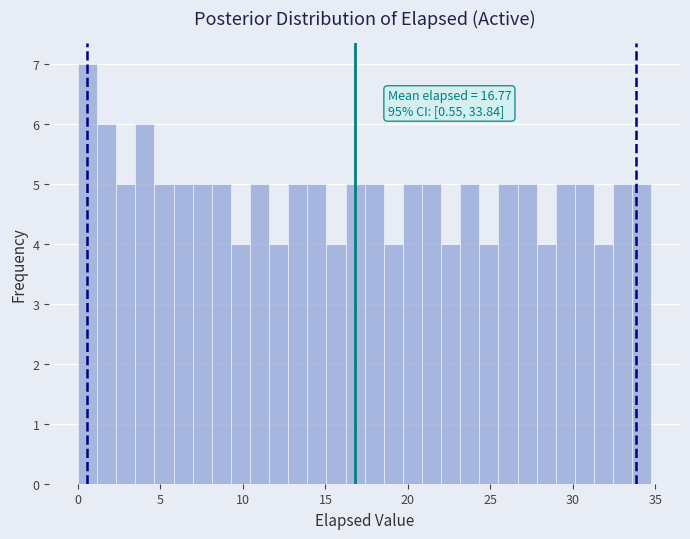

Around what value on the x-axis is the tallest bar? Give the approximate position of its centre, as read against the axis.

0.5